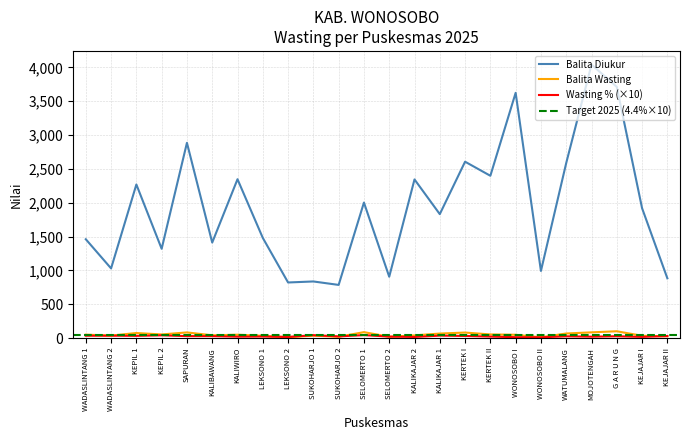

What position from the left is SAPURAN?

5